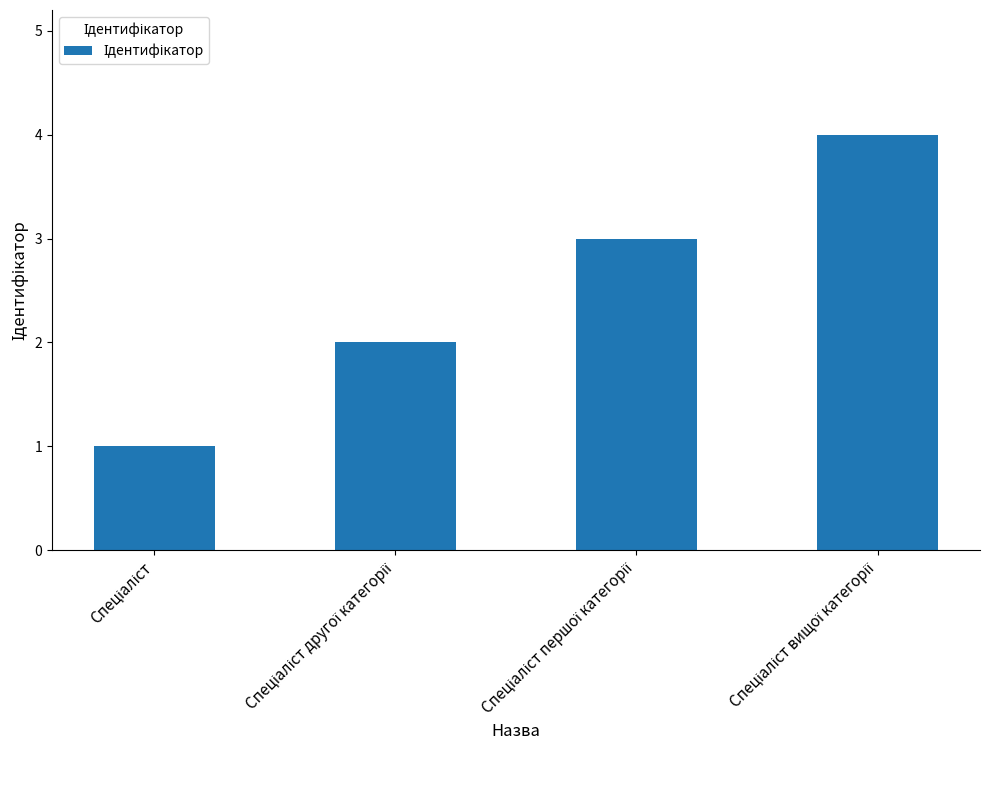

What is the sum of all values?

10